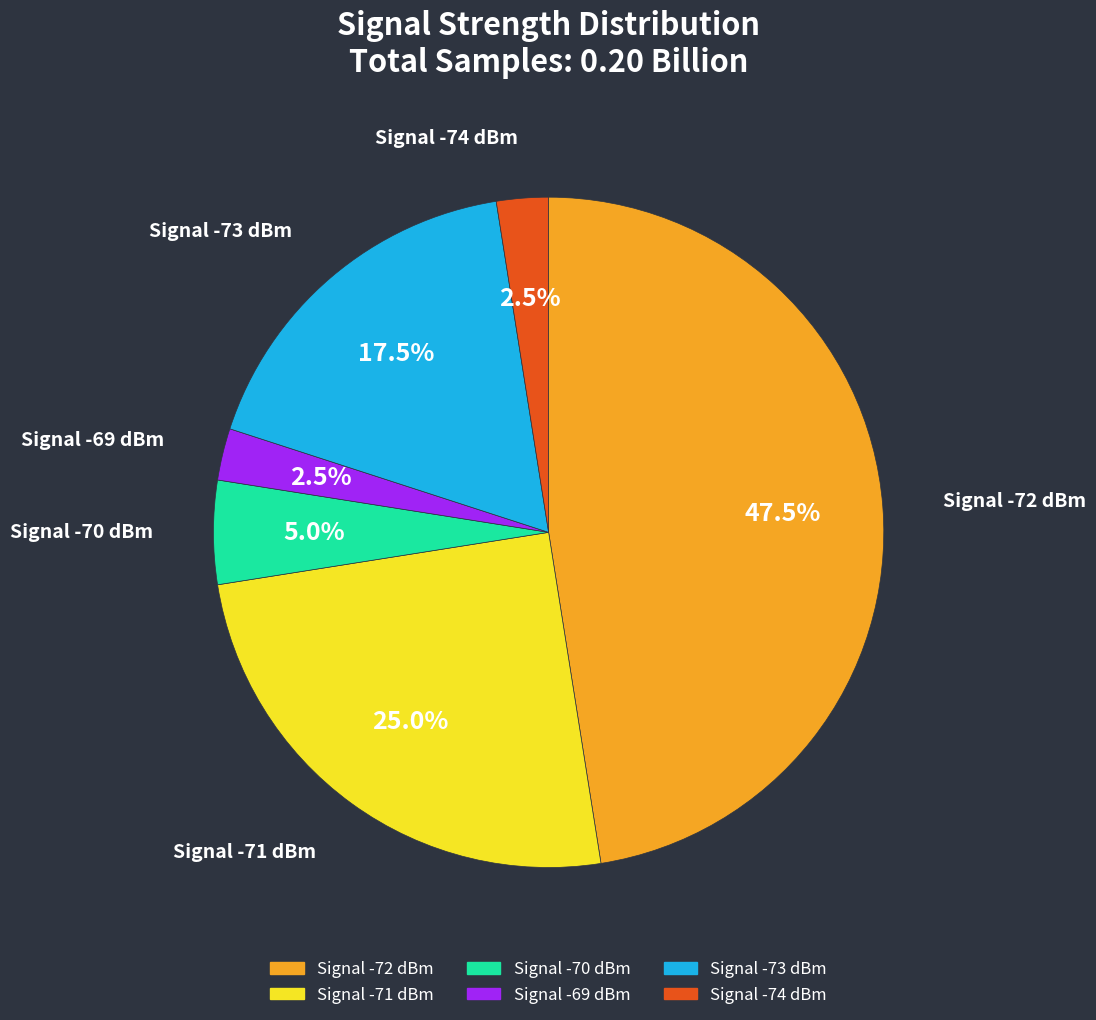

Between Signal -70 dBm and Signal -69 dBm, which is larger?

Signal -70 dBm